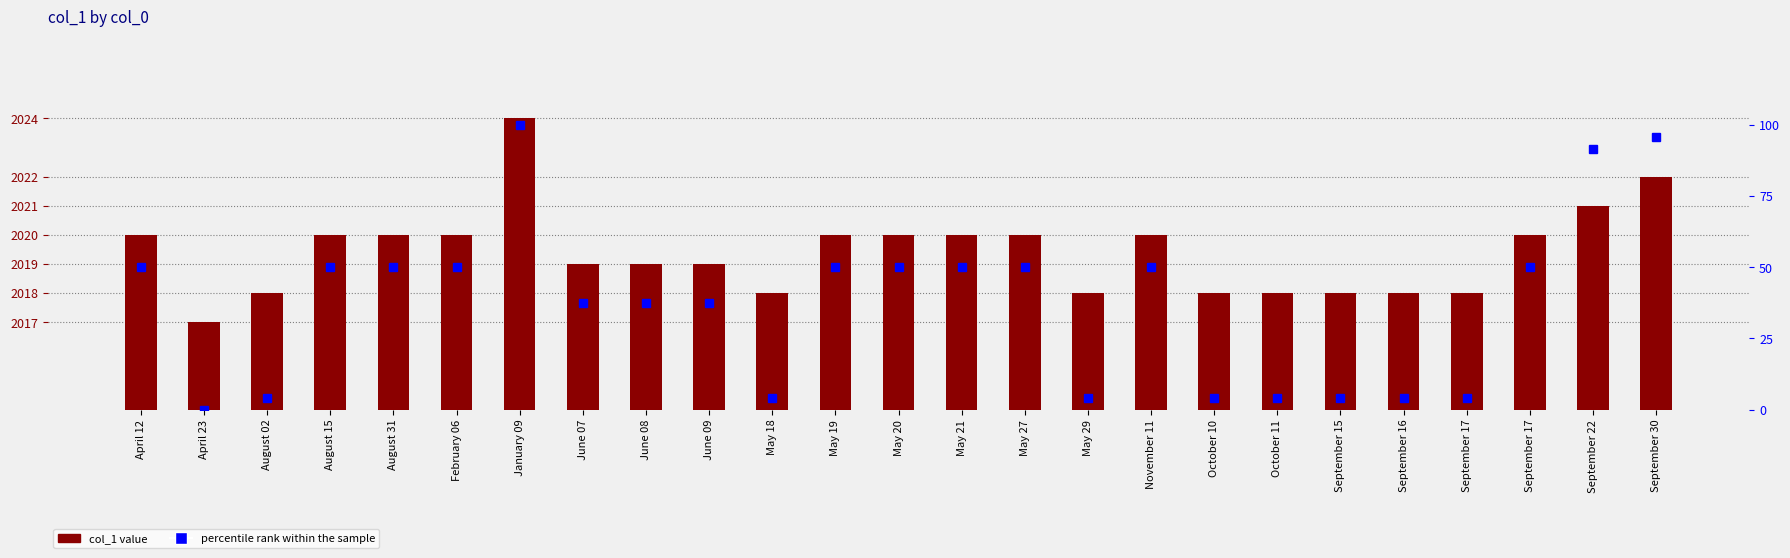

List the labels in order of percentile rank within the sample value, smallest first.

April 23, August 02, May 18, May 29, October 10, October 11, September 15, September 16, September 17, June 07, June 08, June 09, April 12, August 15, August 31, February 06, May 19, May 20, May 21, May 27, November 11, September 17, September 22, September 30, January 09